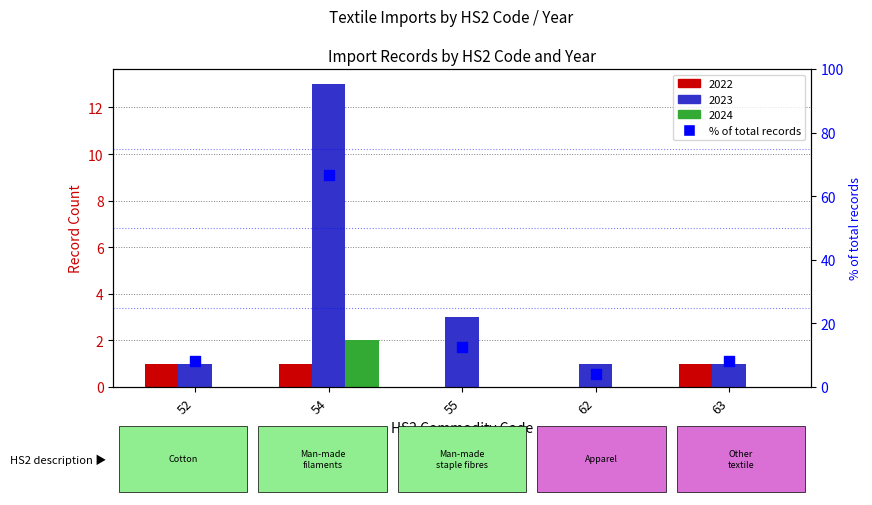

What is the ratio of the value at 55 to the value at 63?

1.5